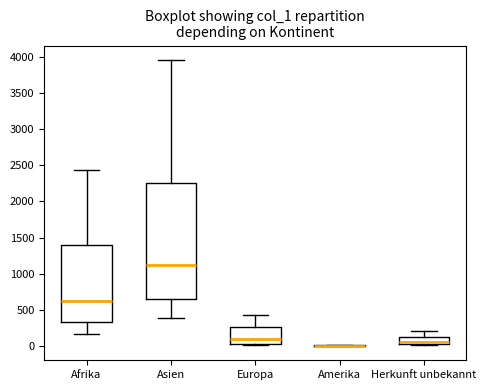

Comparing the boxes themselves (not the whiskers), which one is the tallest?

Asien